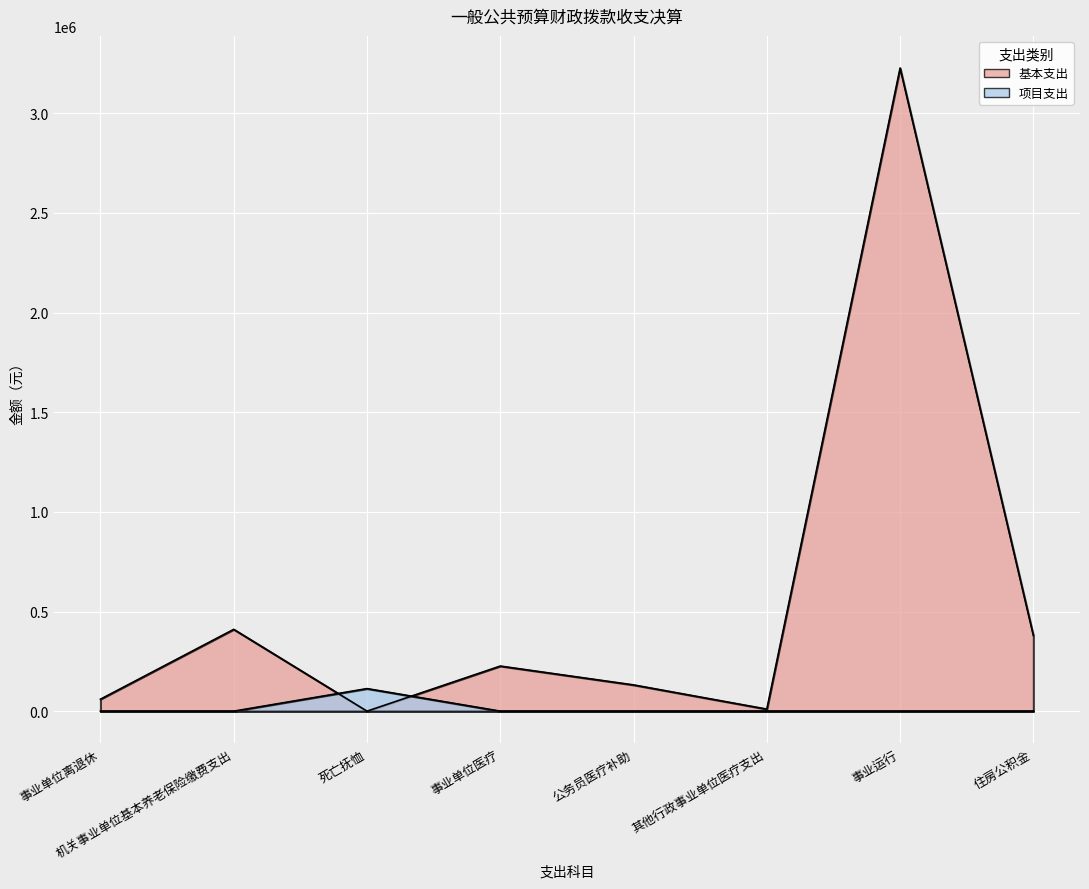

What is the sum of the 基本支出 values at 公务员医疗补助 and 住房公积金?

511261.0